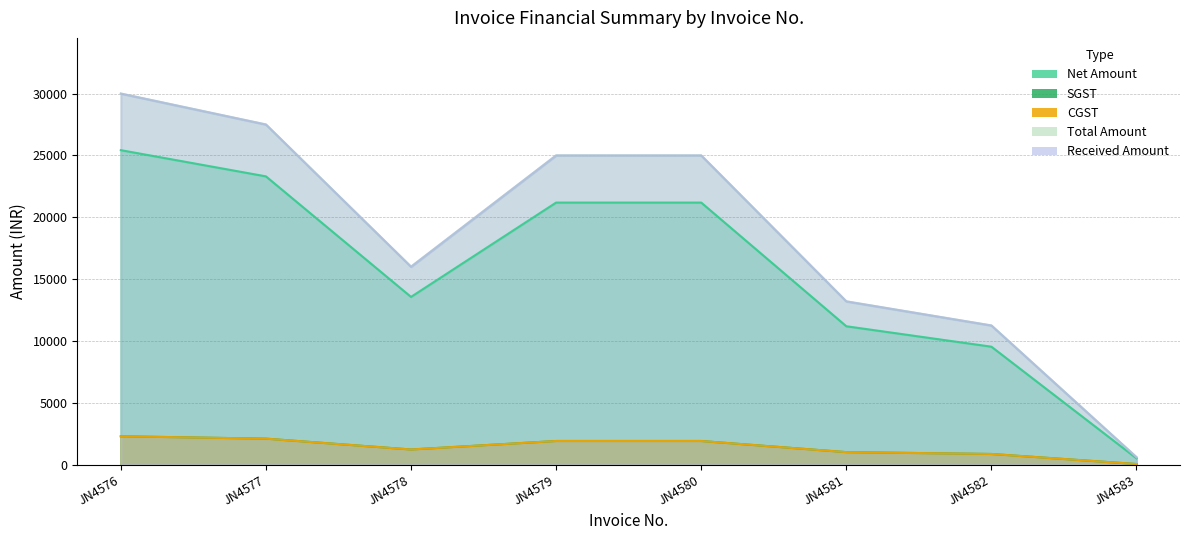

Where is the first local minimum for Total Amount?

JN4578